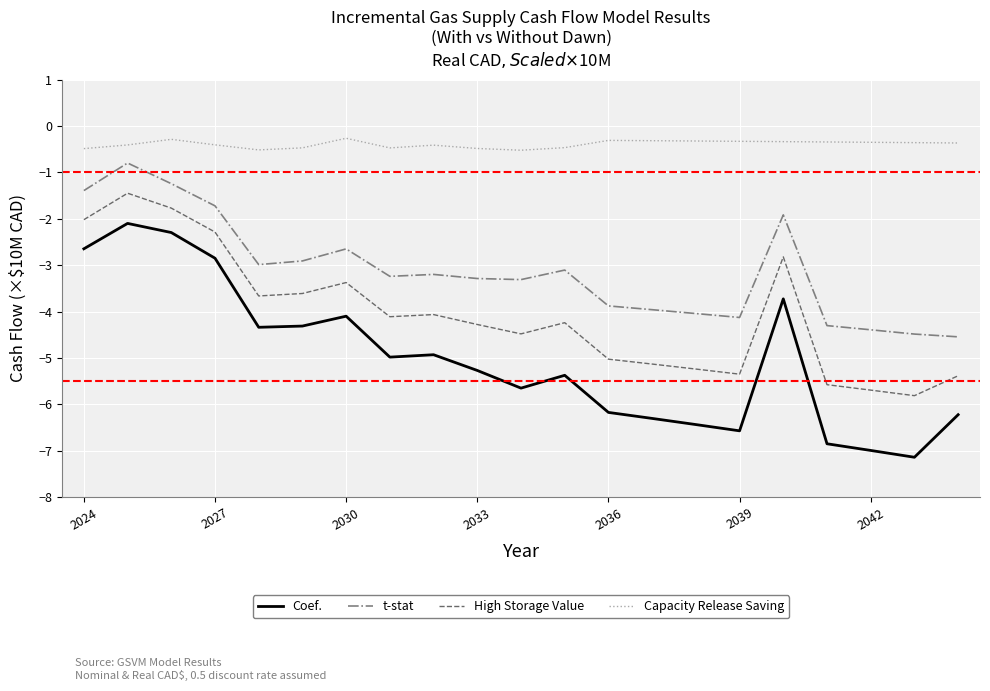

Which series has the largest total across all categories?

Capacity Release Saving